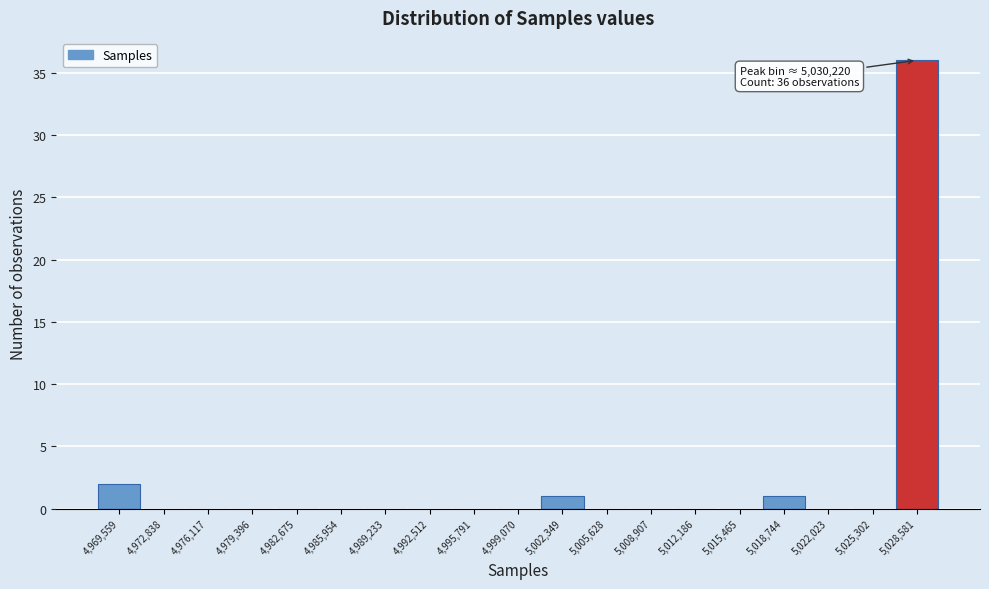

Reading right to left, extract all data points from this chart.

5,028,581=36	5,025,302=0	5,022,023=0	5,018,744=1	5,015,465=0	5,012,186=0	5,008,907=0	5,005,628=0	5,002,349=1	4,999,070=0	4,995,791=0	4,992,512=0	4,989,233=0	4,985,954=0	4,982,675=0	4,979,396=0	4,976,117=0	4,972,838=0	4,969,559=2